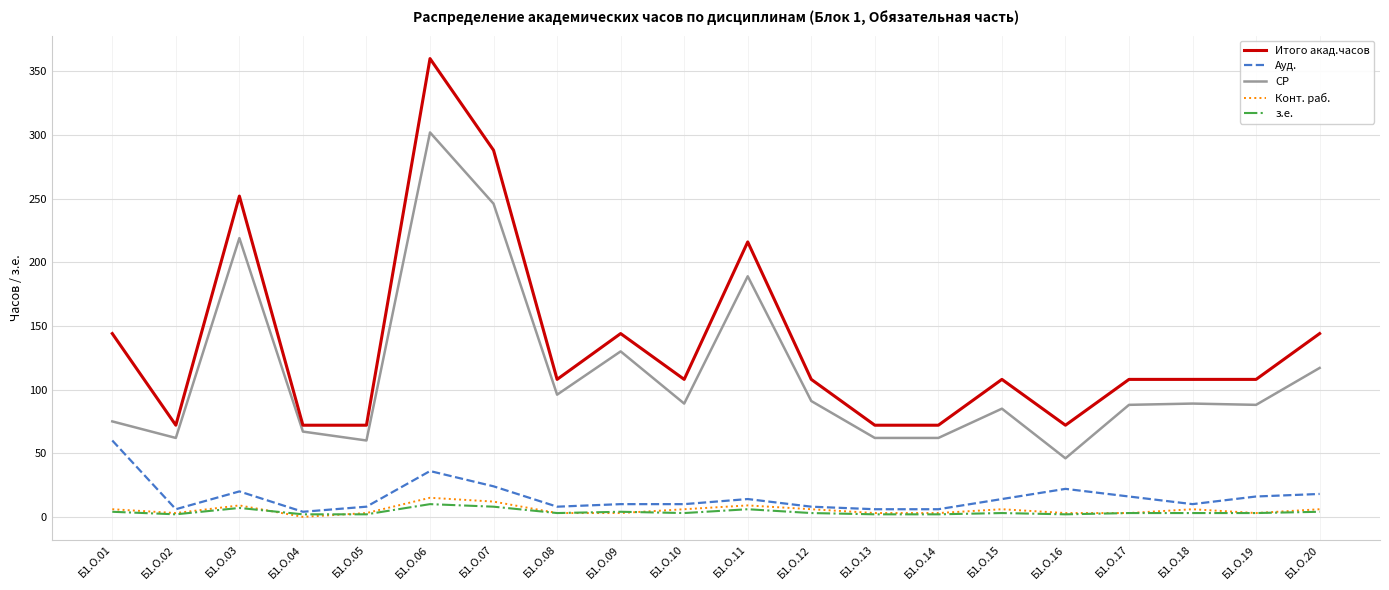

True or false: з.е. and Итого акад.часов cross at least once.

False